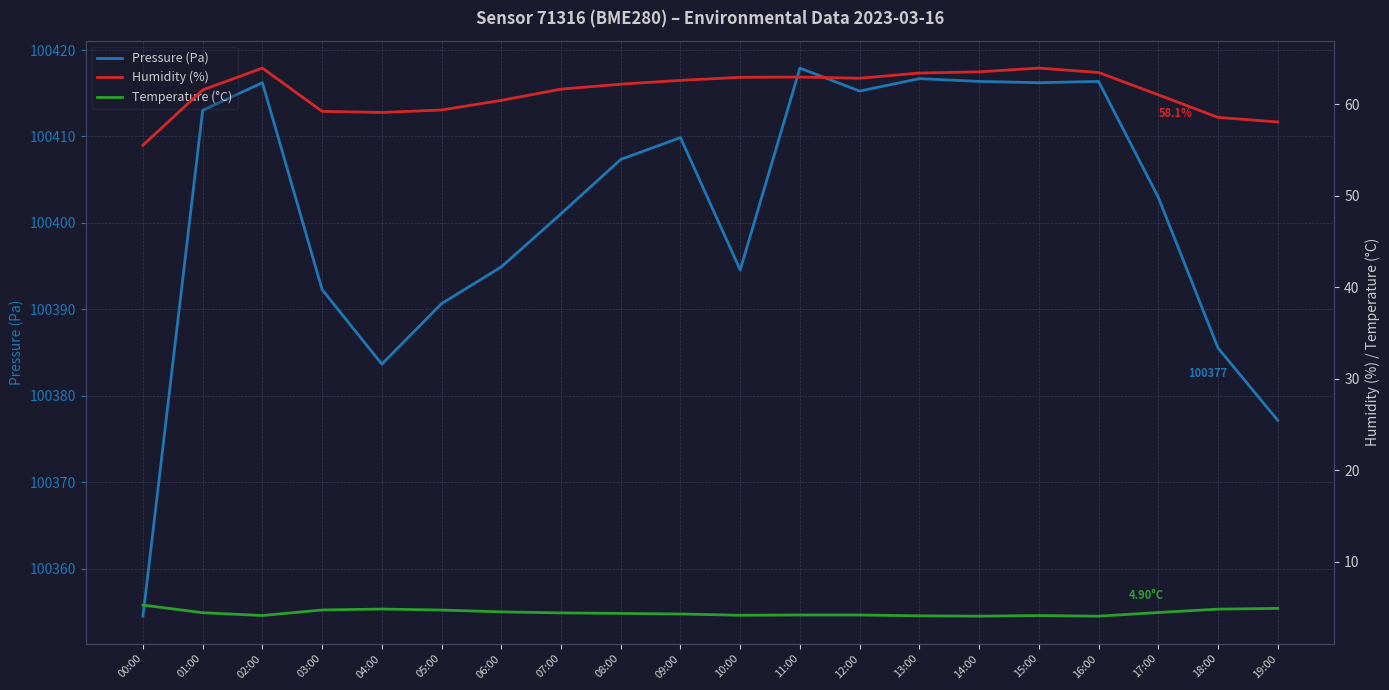

Which series has the largest range (max minus min)?

Pressure (Pa)